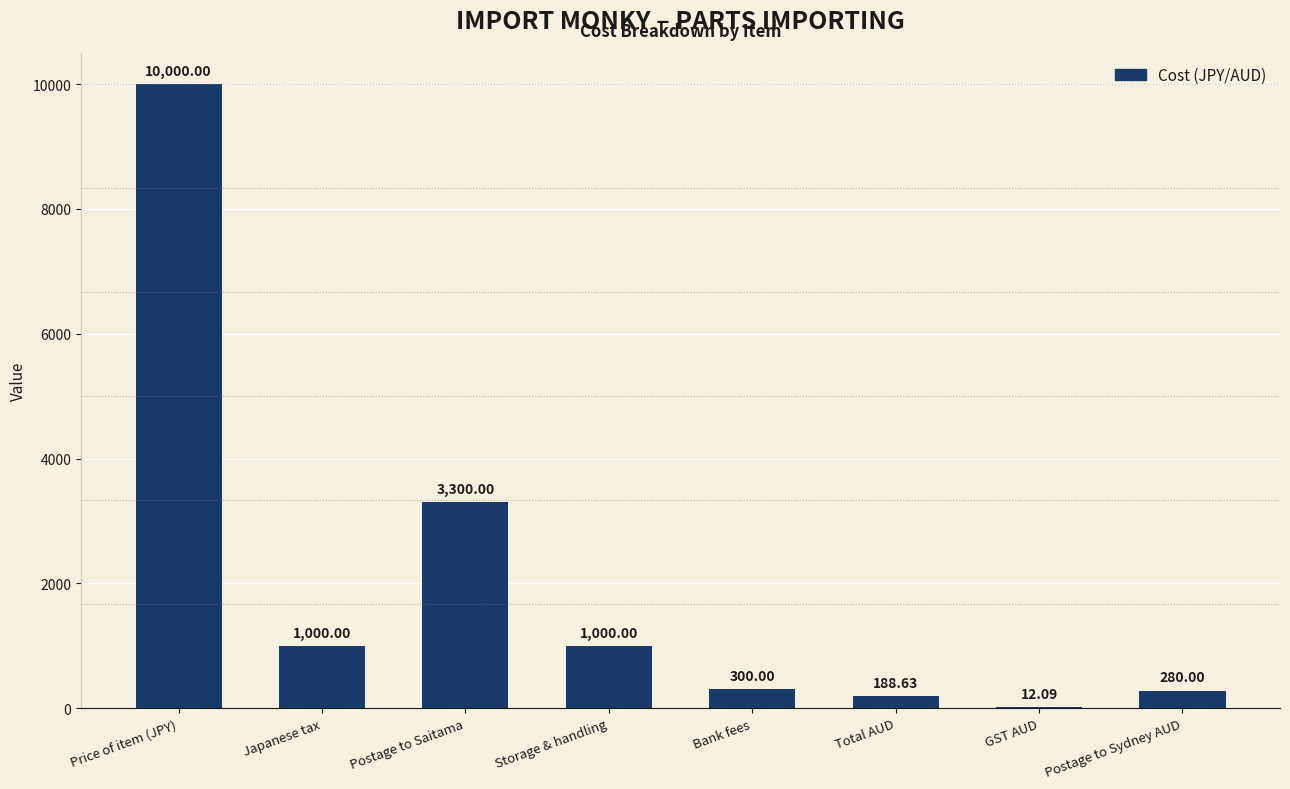

What is the sum of the values at Bank fees and Storage & handling?

1300.0